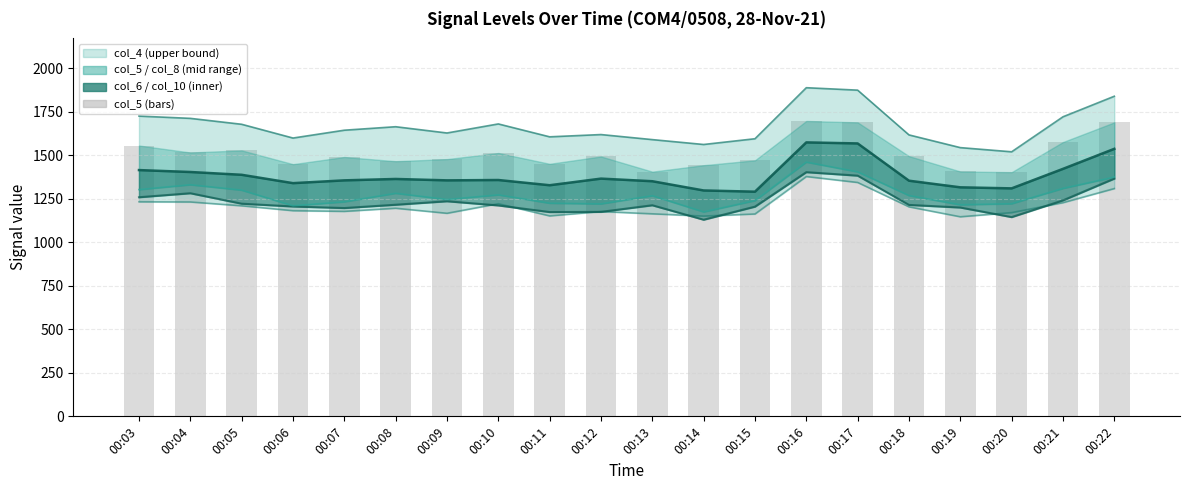

What is the spread (max minus min) of values at 00:17?

530